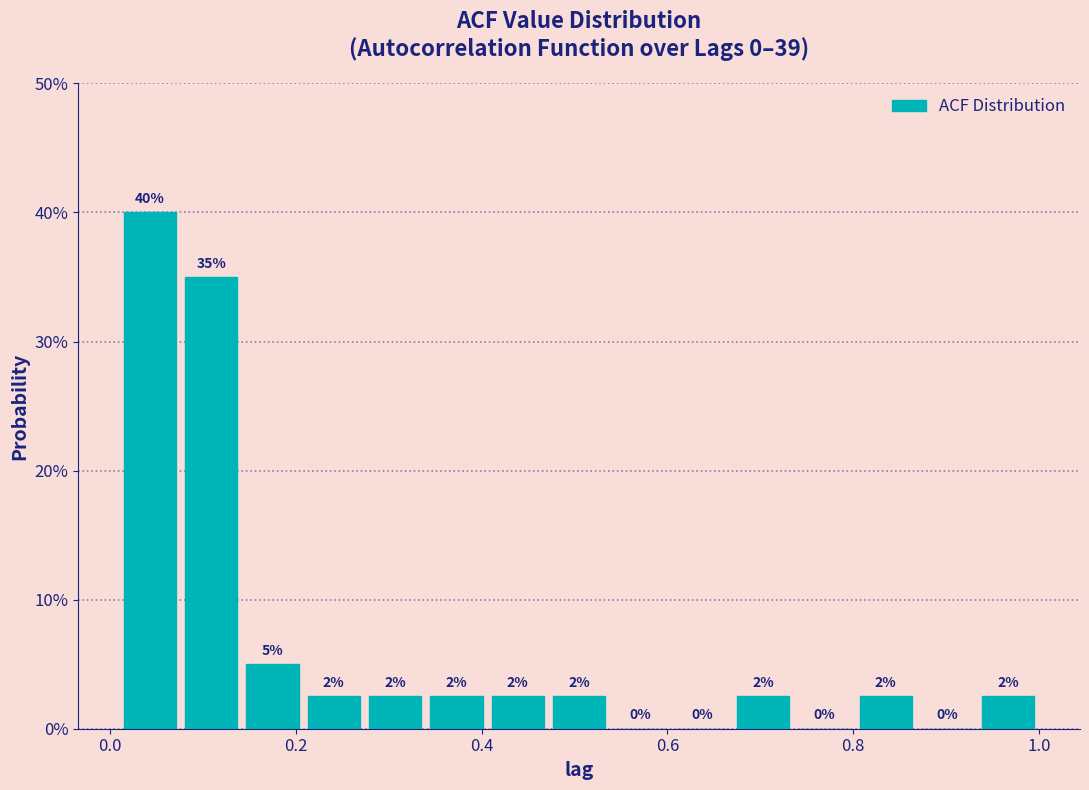

Read against the x-axis, roughly where is the centre of the tallest bar?

0.04